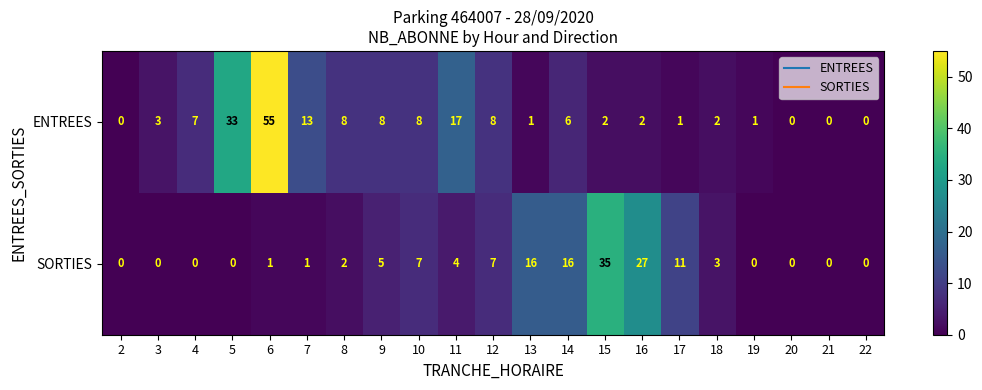

Which series has the largest range (max minus min)?

ENTREES